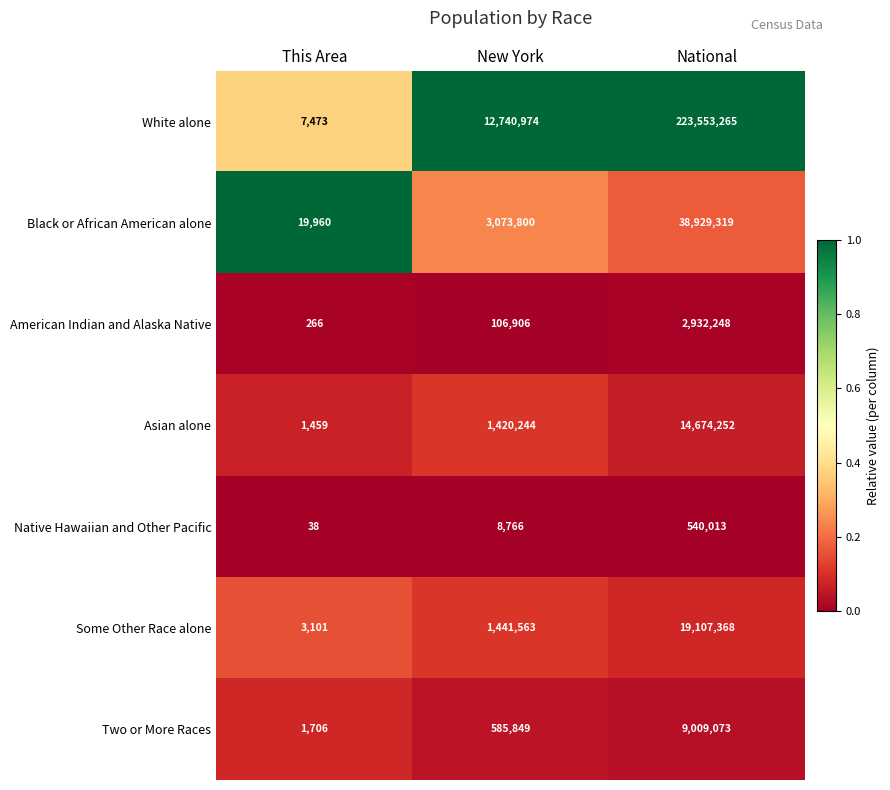

What is the sum of all Some Other Race alone values?

20552032